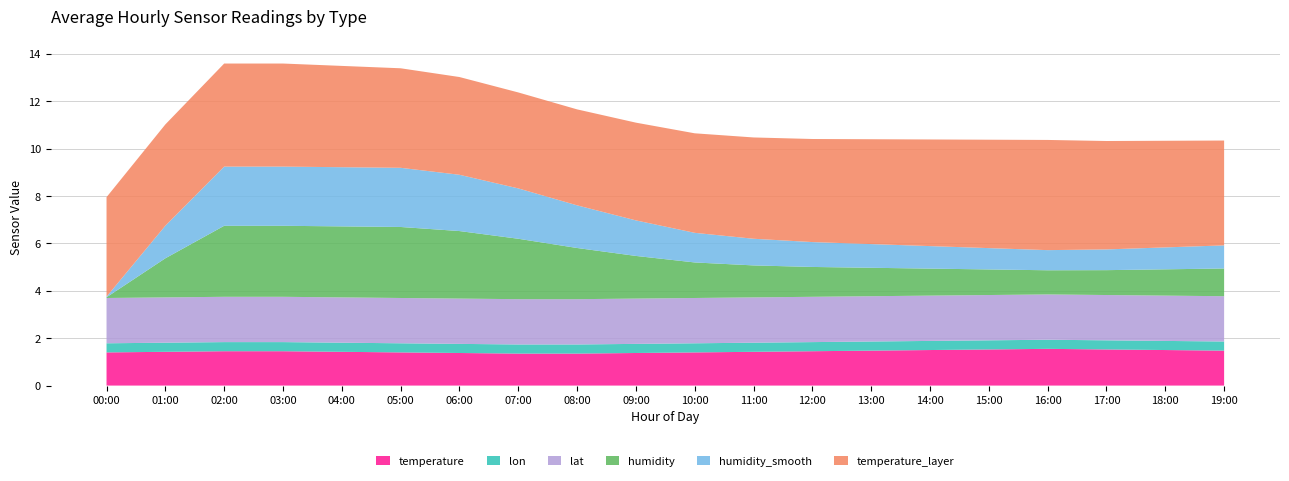

What is the total value across all series at 03:00?

13.6